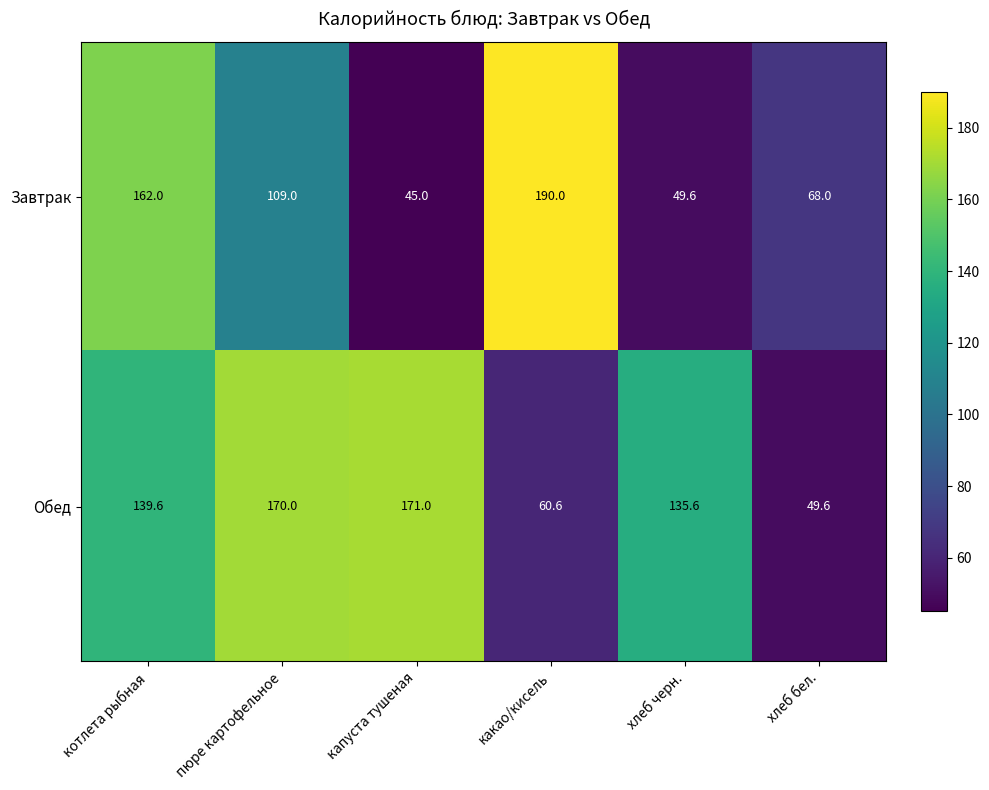

What is the average value of the Обед series?

121.1